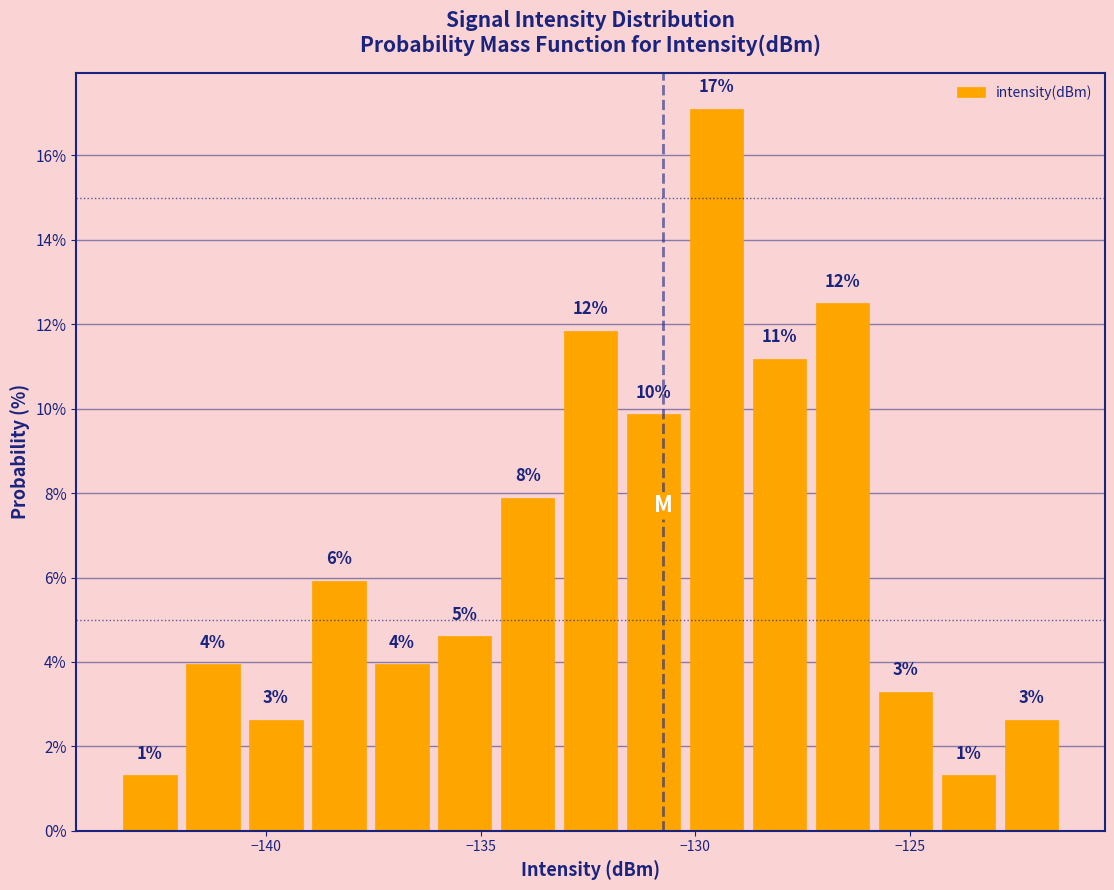

Read against the x-axis, roughly where is the centre of the tallest bar?

-129.5